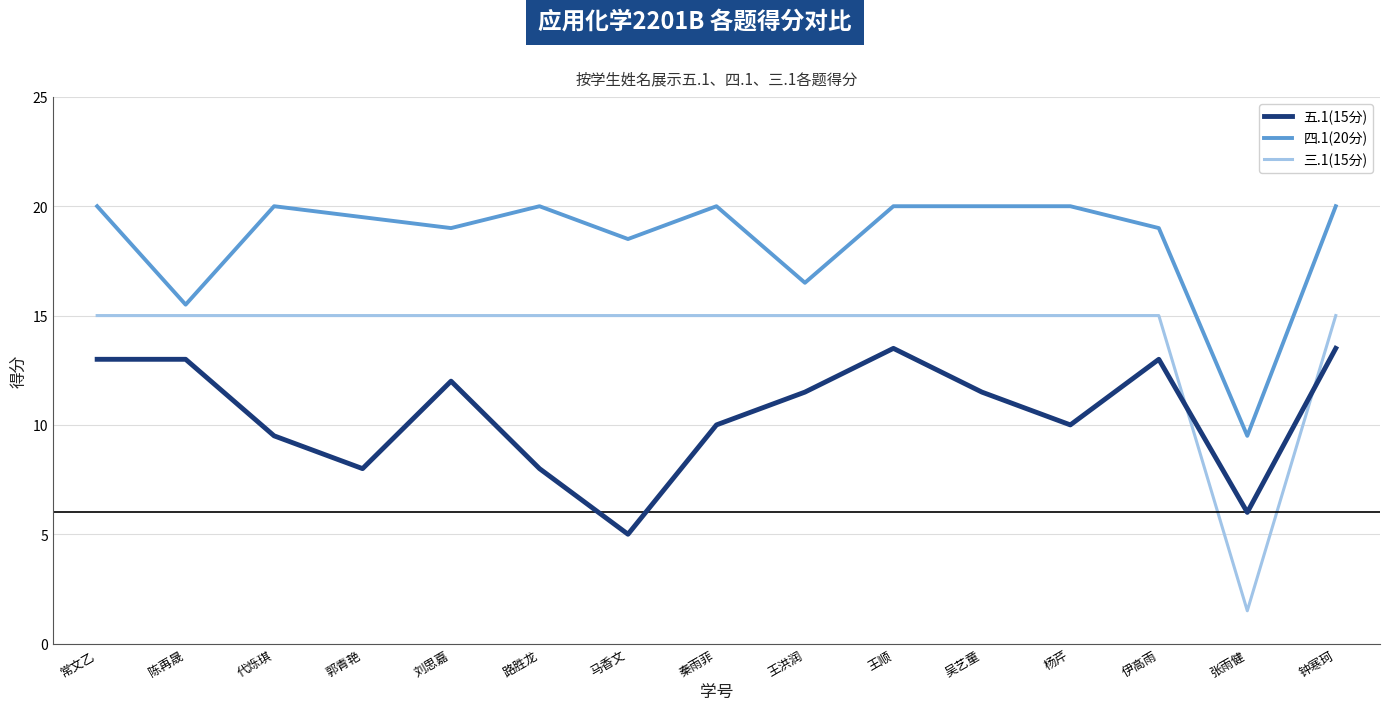

Which series has the largest range (max minus min)?

三.1(15分)